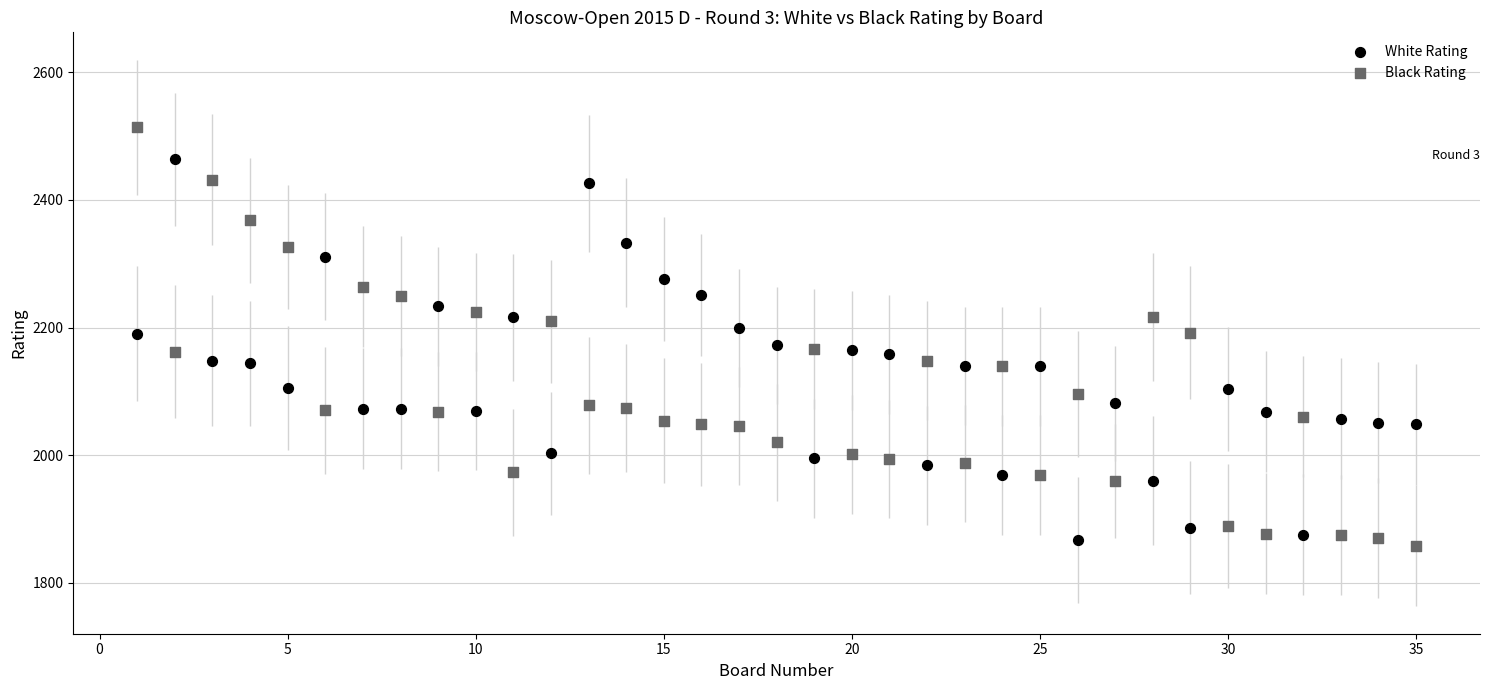

Which series has the widest spread of Y values?

Black Rating